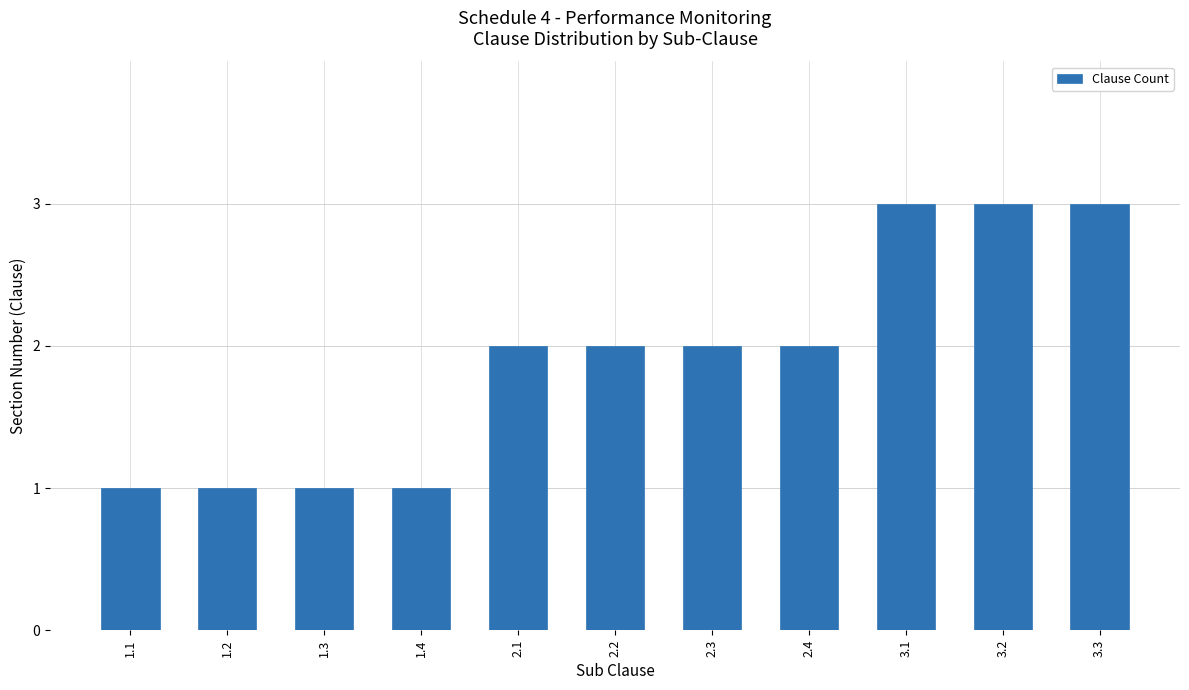

What is the greatest value displayed?

3